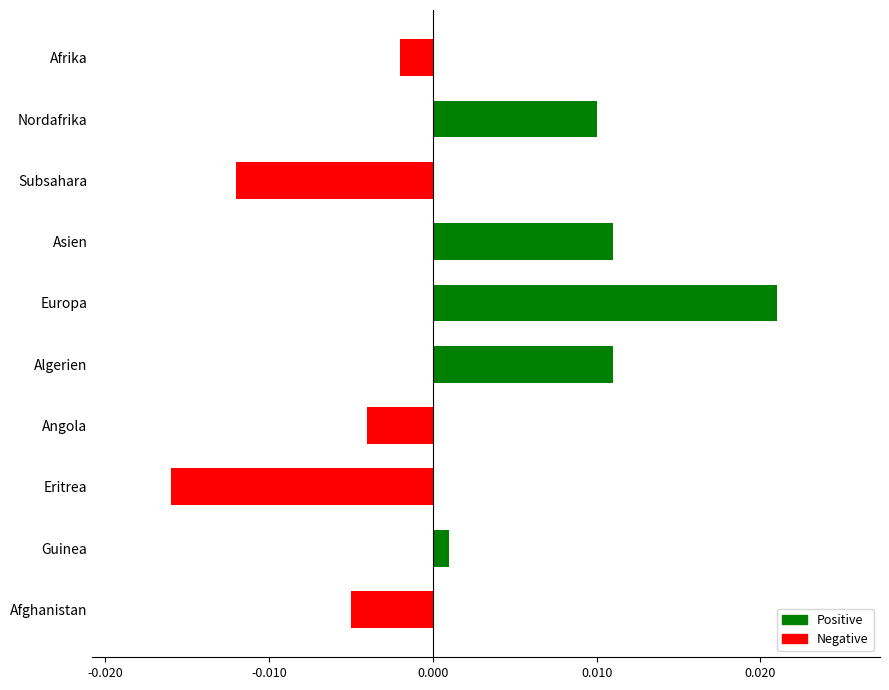

Does the chart contain any negative values?

Yes